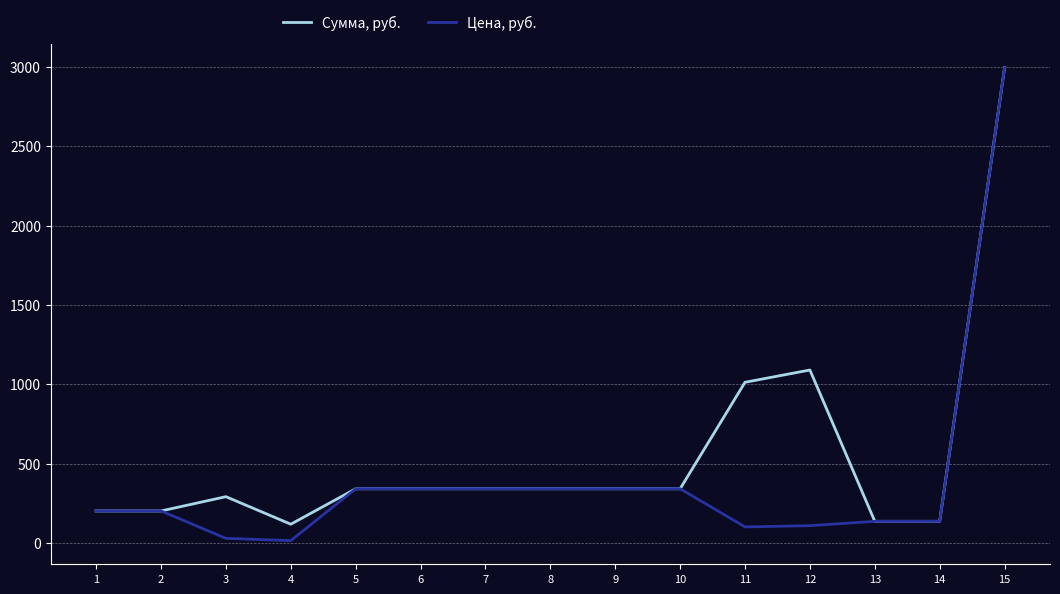

The Цена, руб. series shows 14.8 at 4. True or false?

True